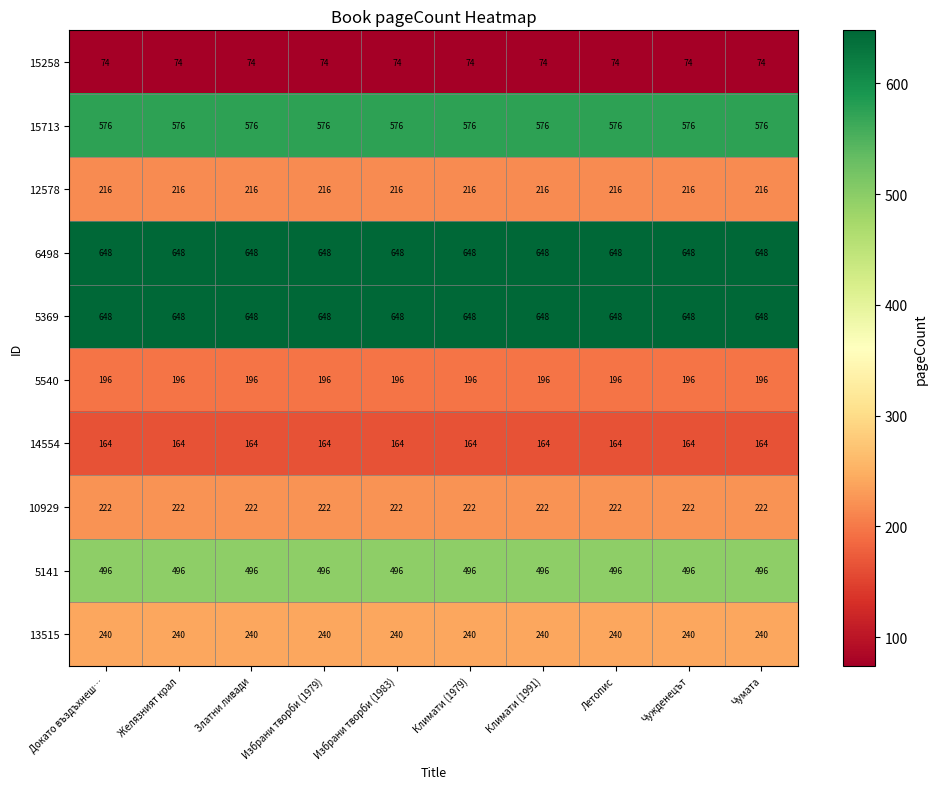

Is the value of 15713 at Летопис greater than the value of 6498 at Избрани творби (1983)?

No